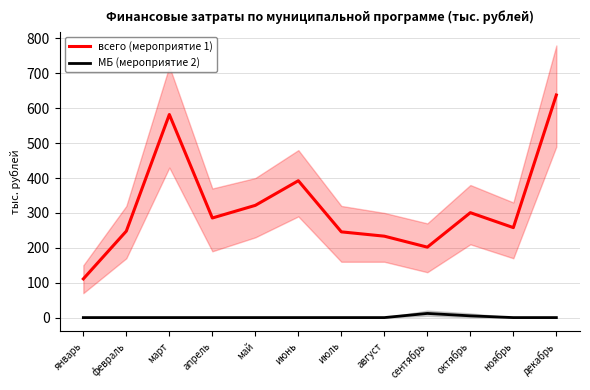

At ноябрь, list the series in order from largest to smallest.

всего (мероприятие 1), МБ (мероприятие 2)